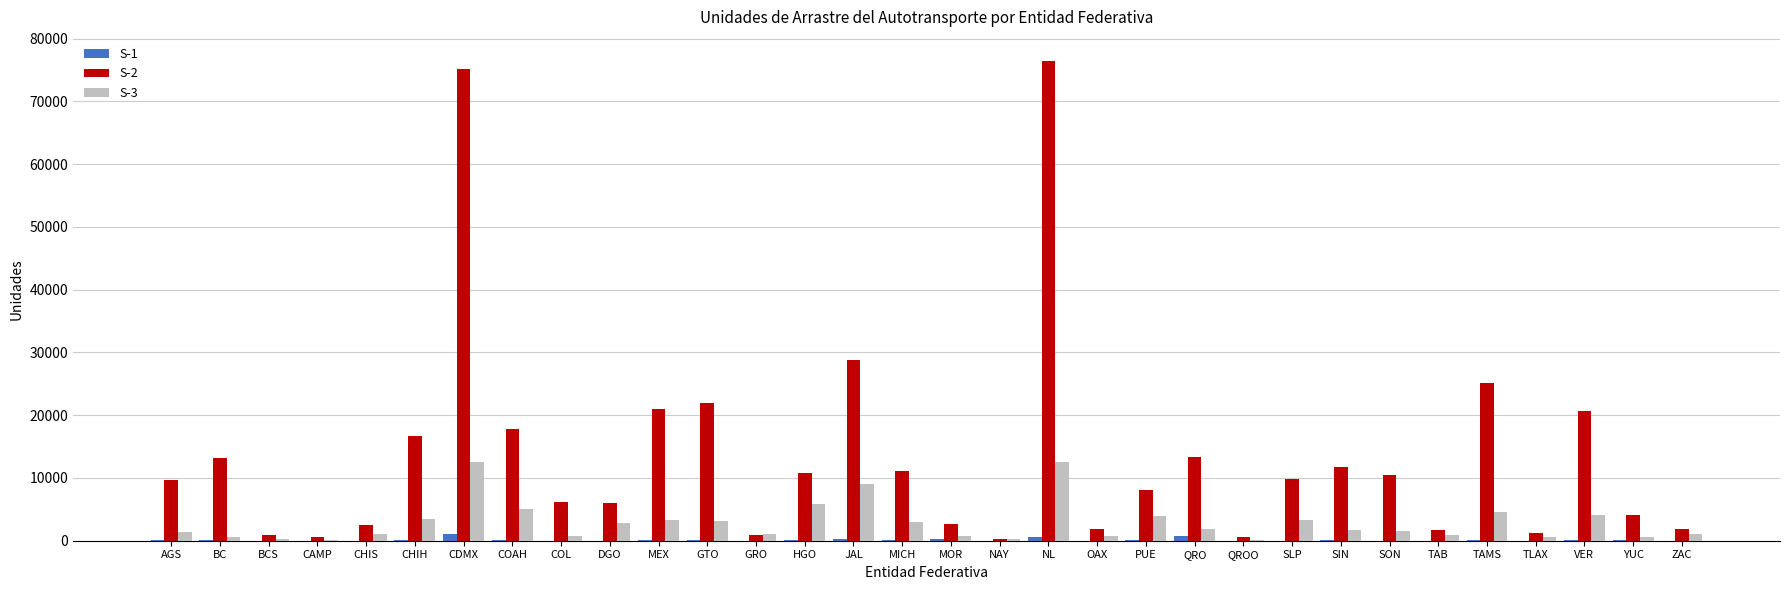

Which series has the largest total across all categories?

S-2